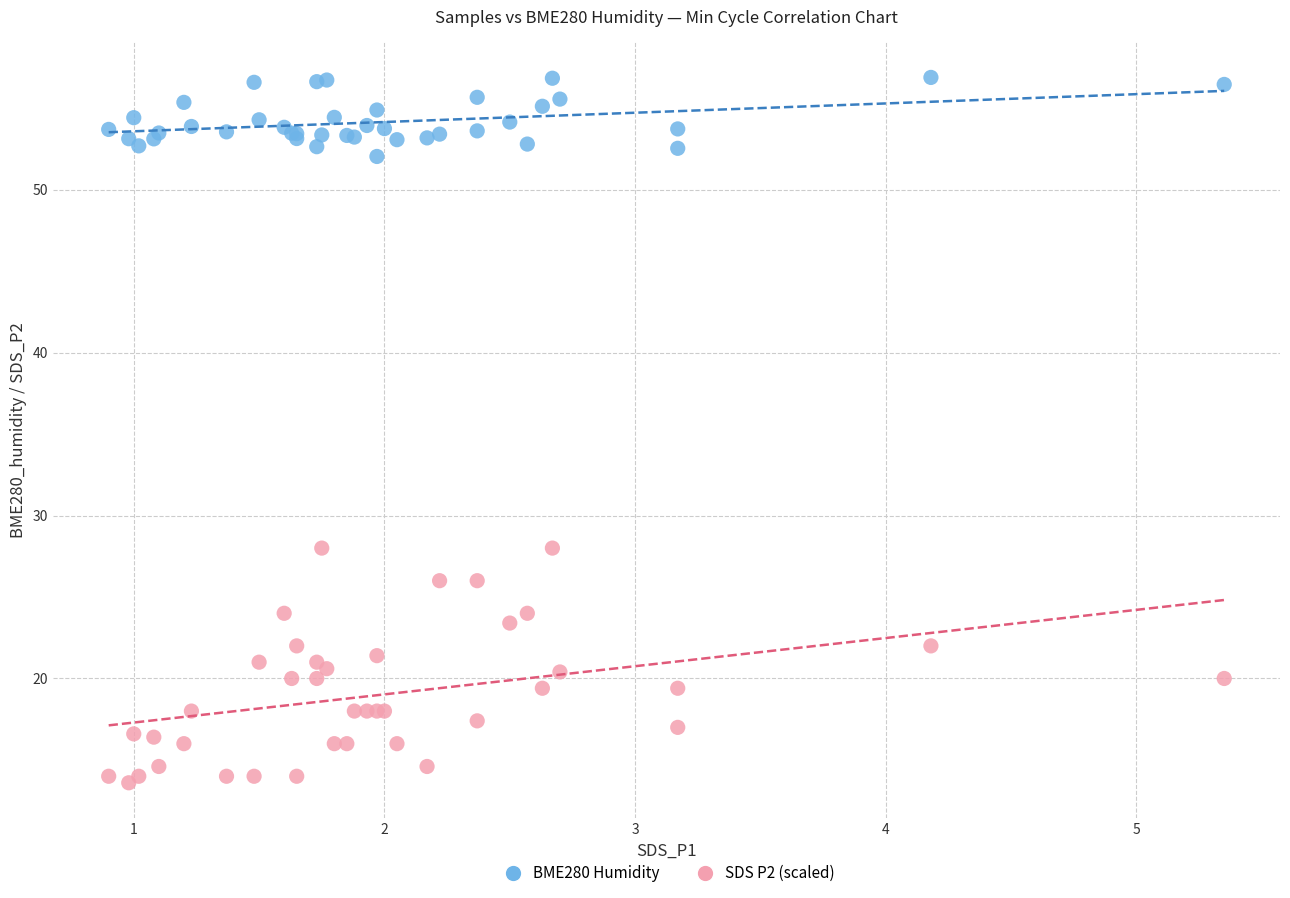

Which series contains the highest Y value?

BME280 Humidity